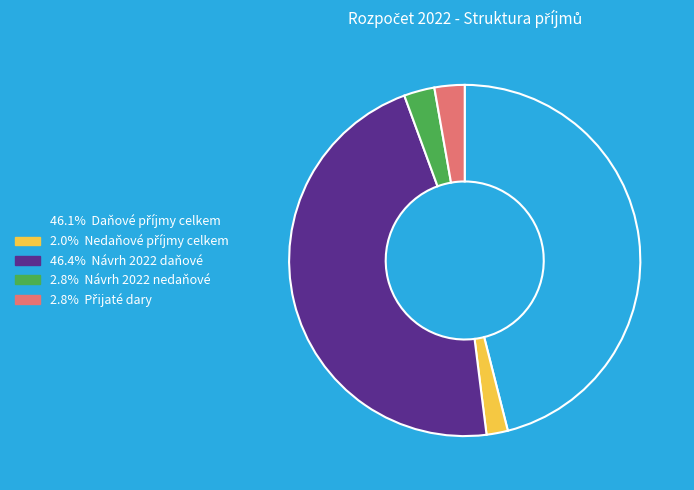

Does any single category account for the majority?

No